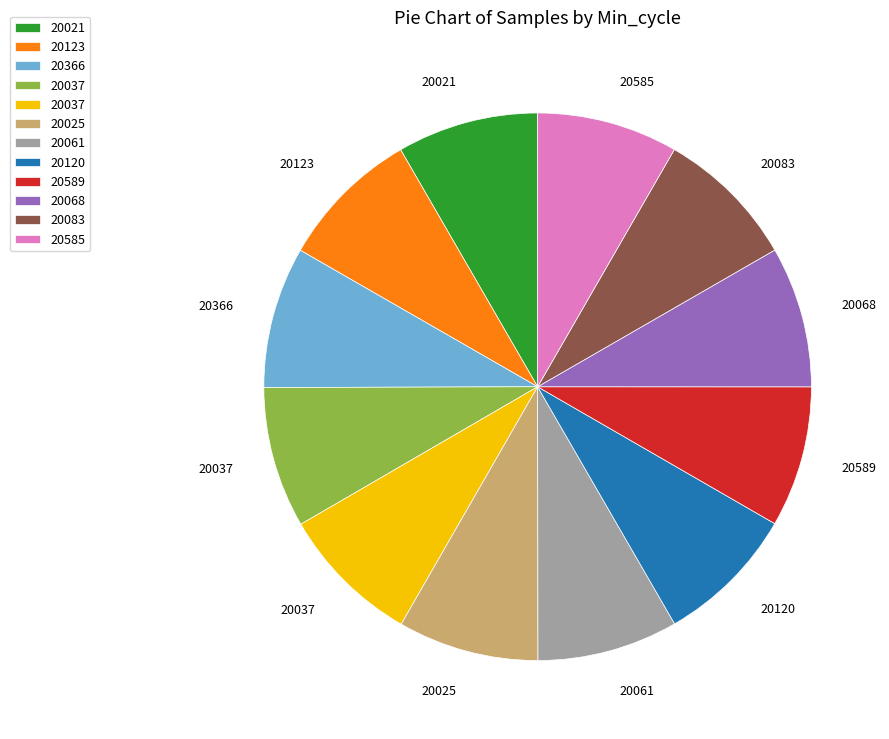

Is there any slice that represents more than half of the pie?

No